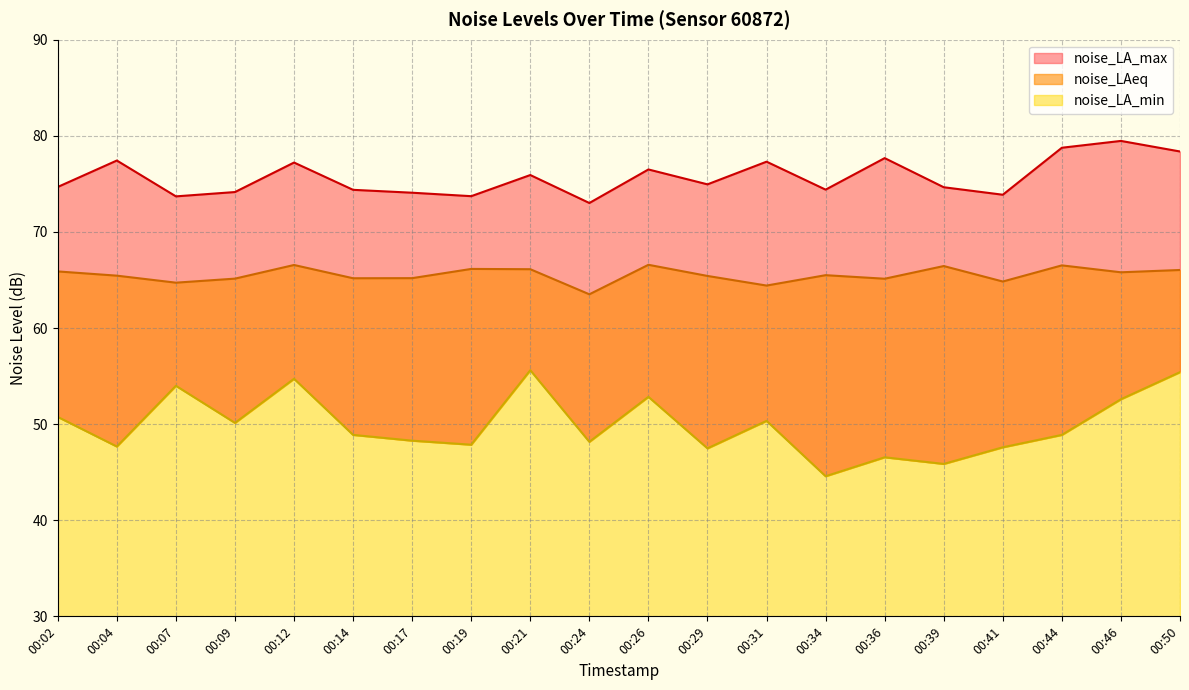

True or false: noise_LA_min has a value of 47.6 at 00:41.

True